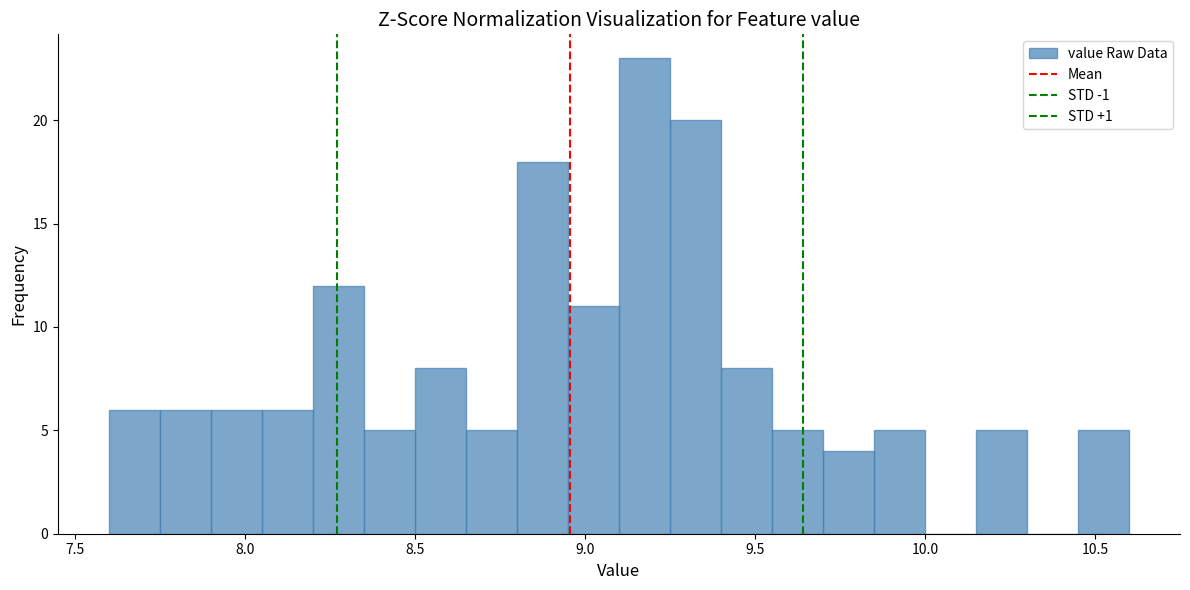

Read against the x-axis, roughly where is the centre of the tallest bar?

9.20